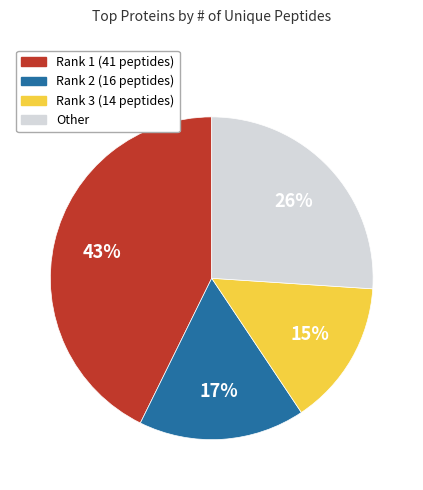

To the nearest percent, what is the difference between the largest and smallest slice percentages?

28%